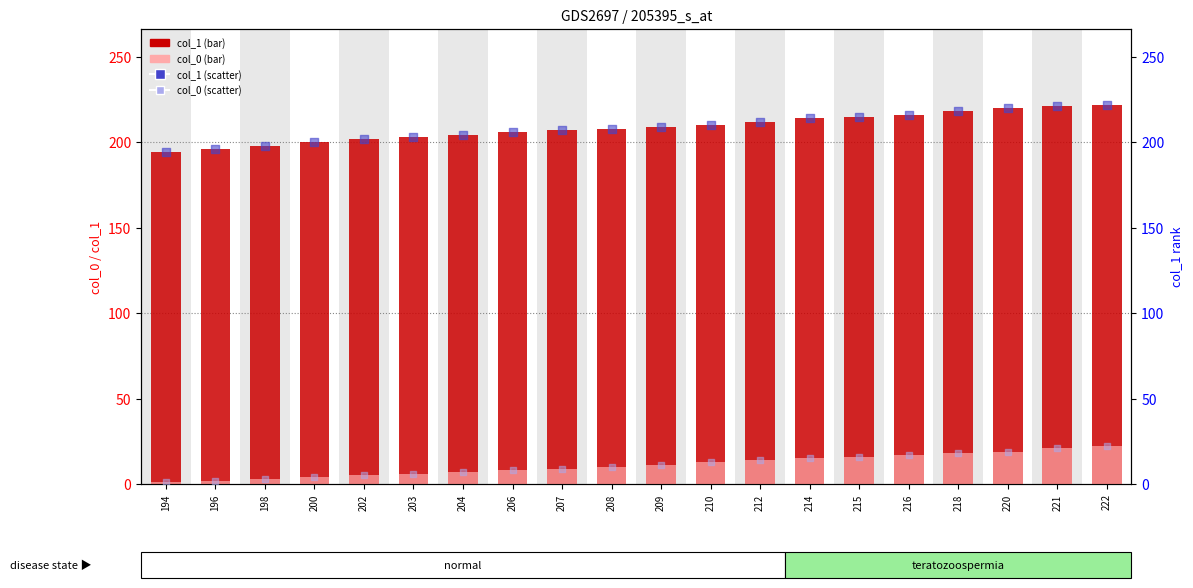

Is the value of col_1 (right) at 209 greater than the value of col_1 at 212?

No